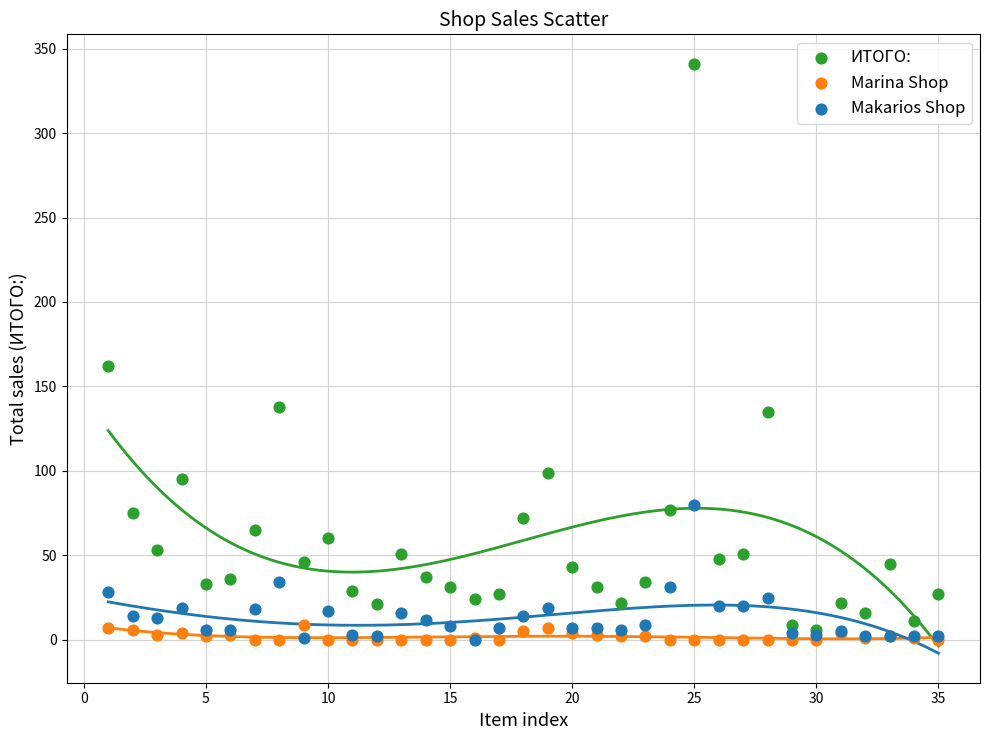

In the ИТОГО: series, what Y value is closest to 173?

162